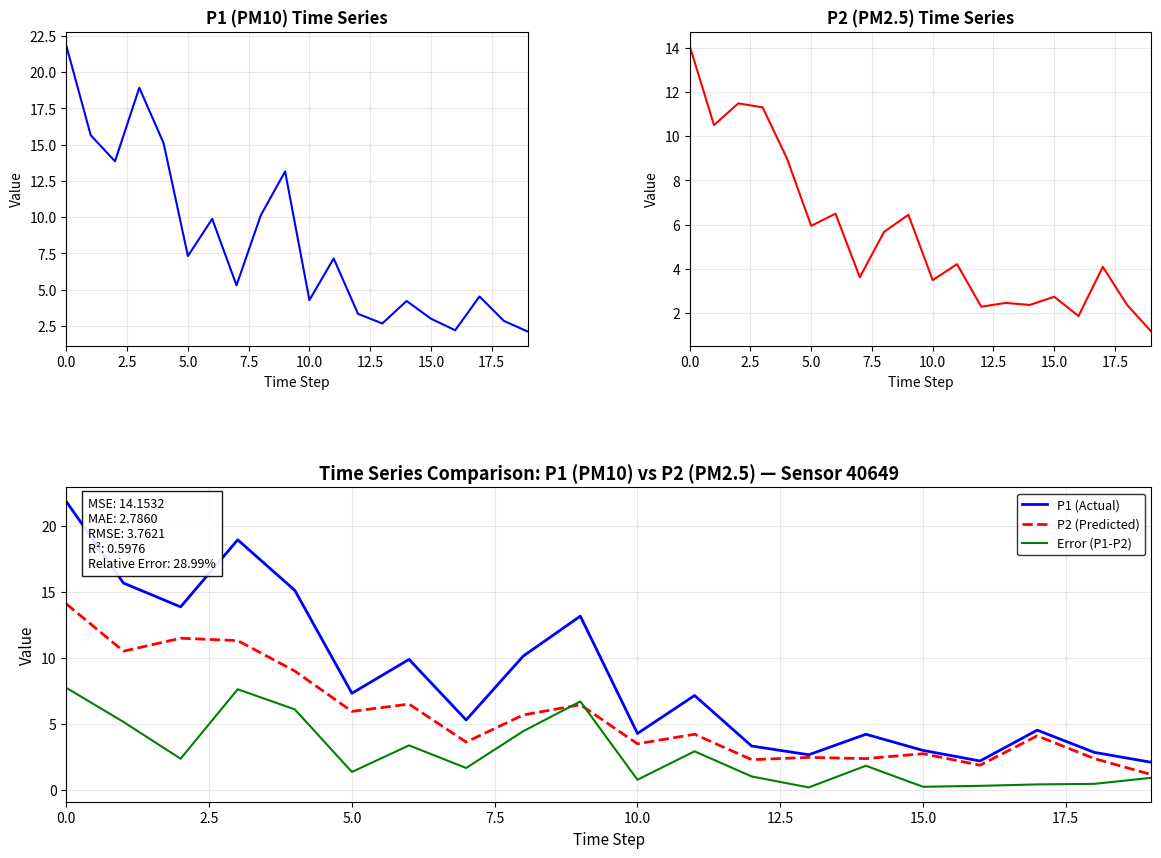

What position from the left is 14?

15